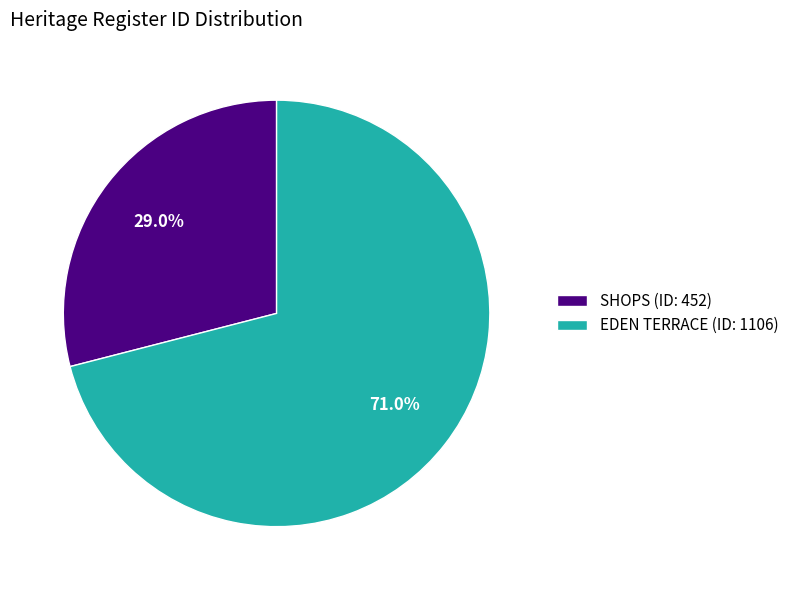

What percentage is the EDEN TERRACE slice, to the nearest percent?

71%